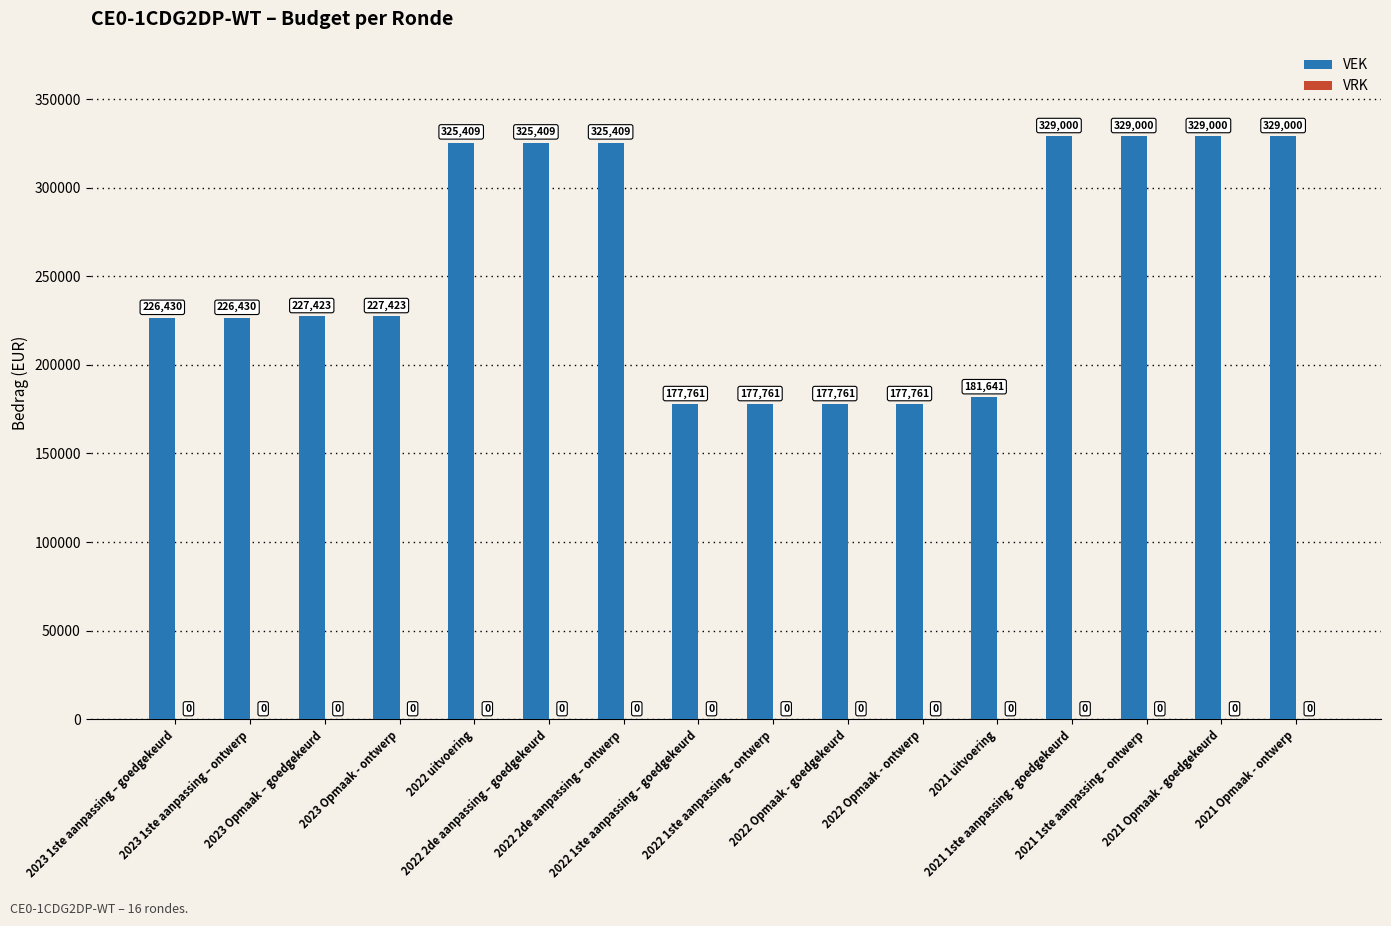

What is the greatest value displayed?

329000